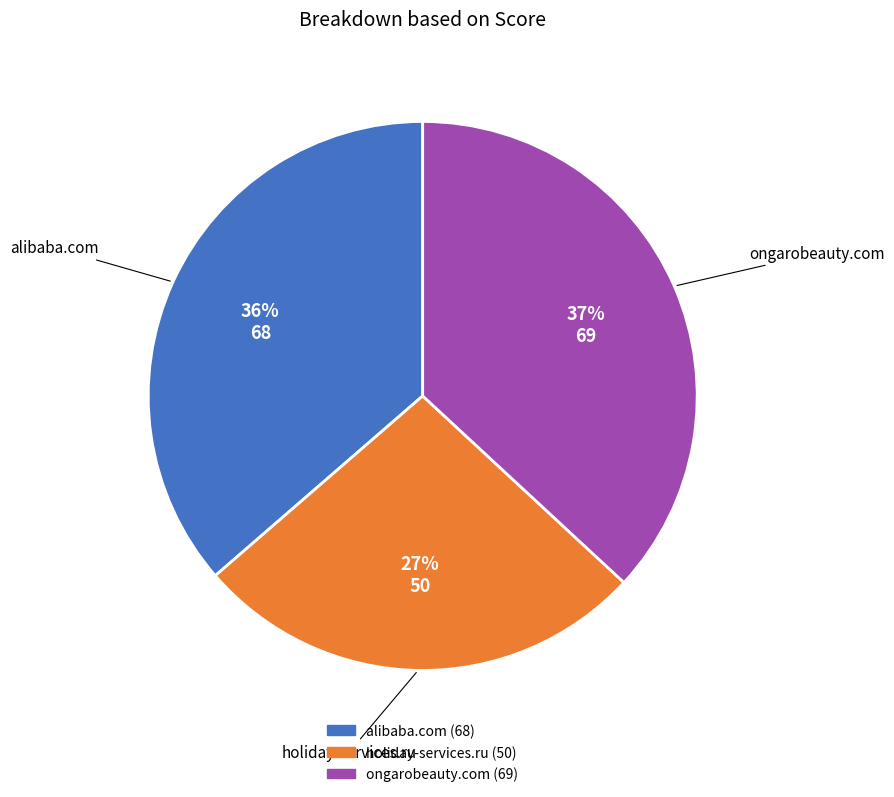

How many segments does this pie chart have?

3